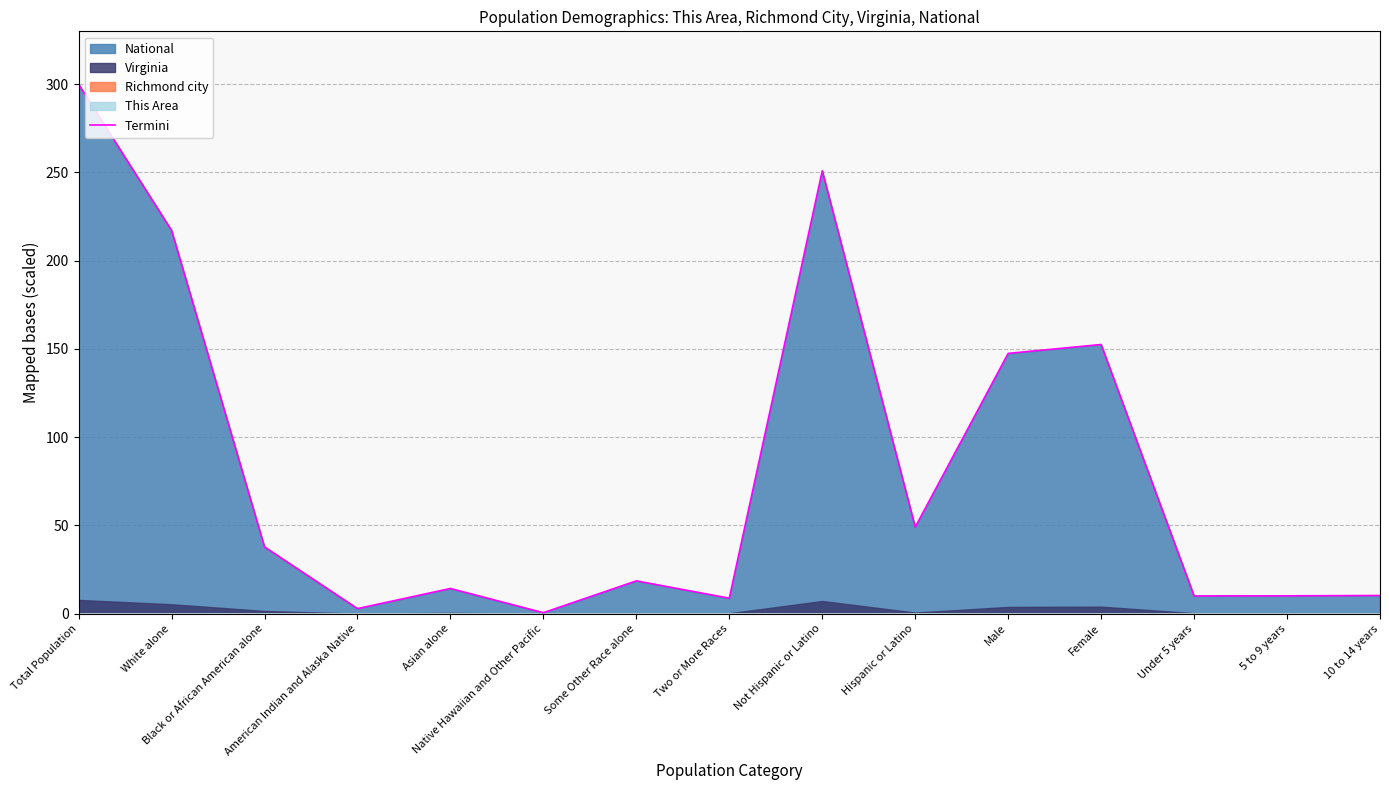

What is the label of the 14th point from the left?

5 to 9 years